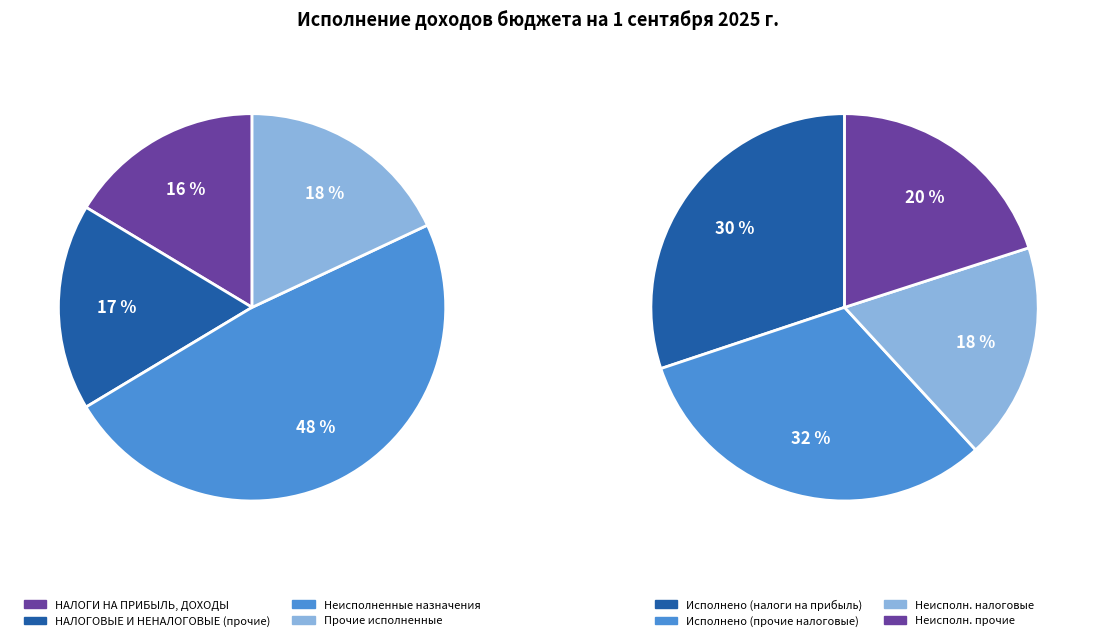

Is the sum of Неисполненные назначения (всего) and НАЛОГИ НА ПРИБЫЛЬ, ДОХОДЫ greater than half?

Yes